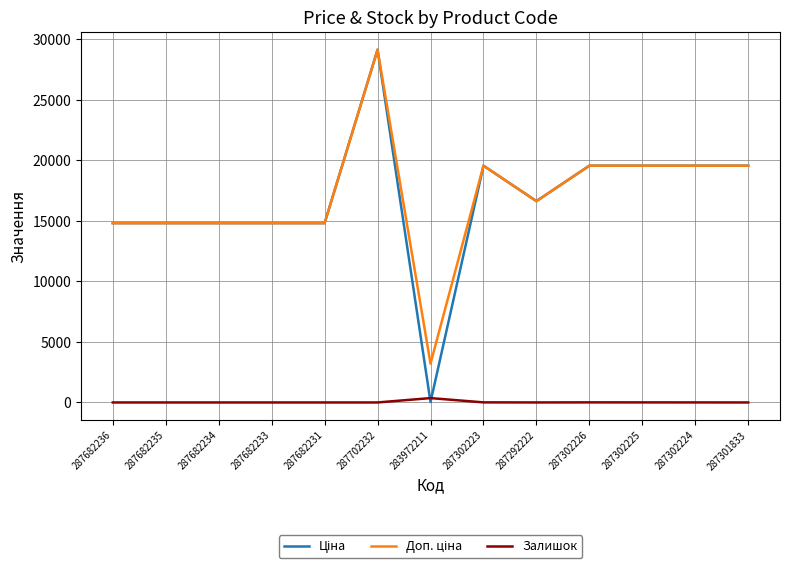

True or false: Залишок has more than 1 interior local peaks.

True